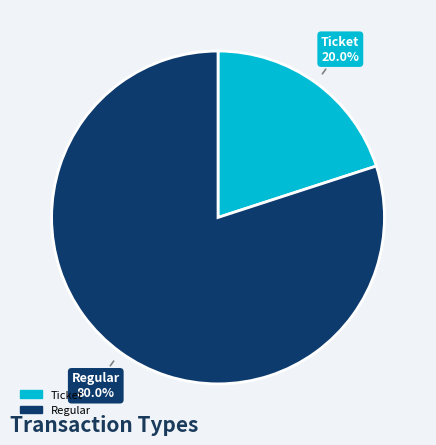

How many segments does this pie chart have?

2